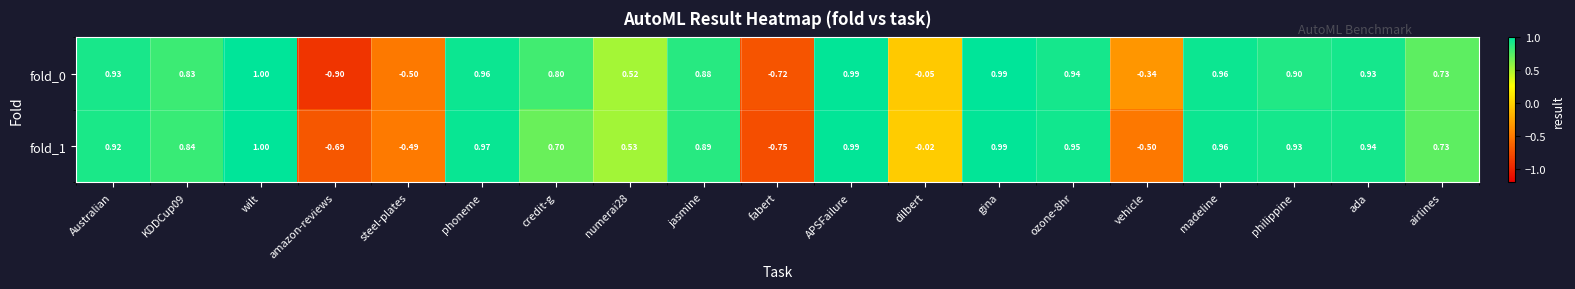

Which category has the lowest value across all series?

amazon-reviews